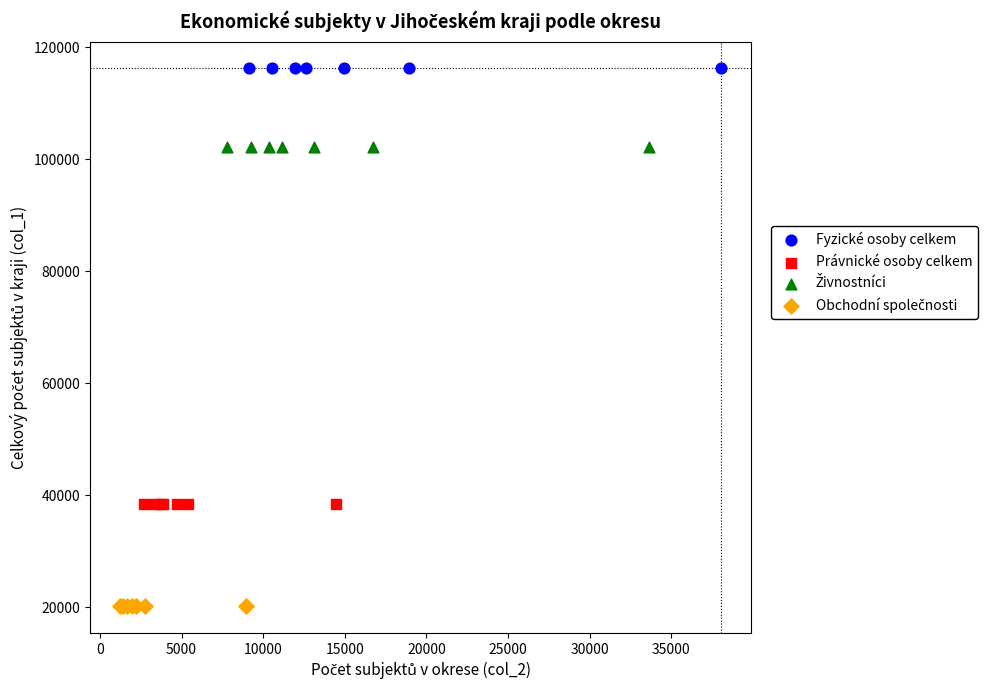

Which series reaches the maximum Y coordinate?

Fyzické osoby celkem